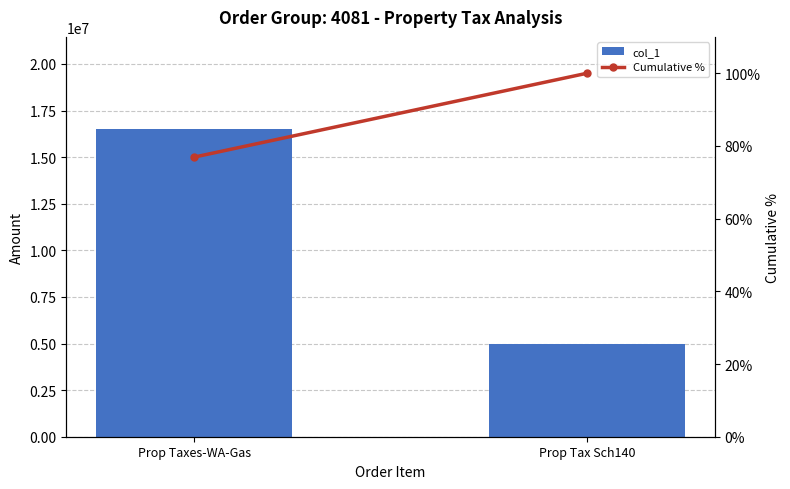

What is the total value across all series at Prop Taxes-WA-Gas?

16502184.9